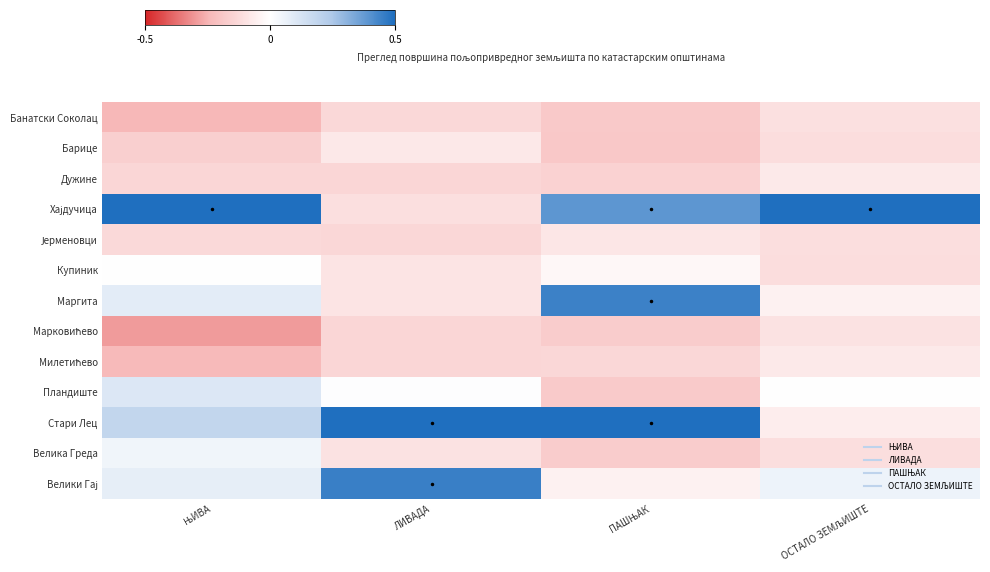

Which series has the widest spread of values?

Хајдучица